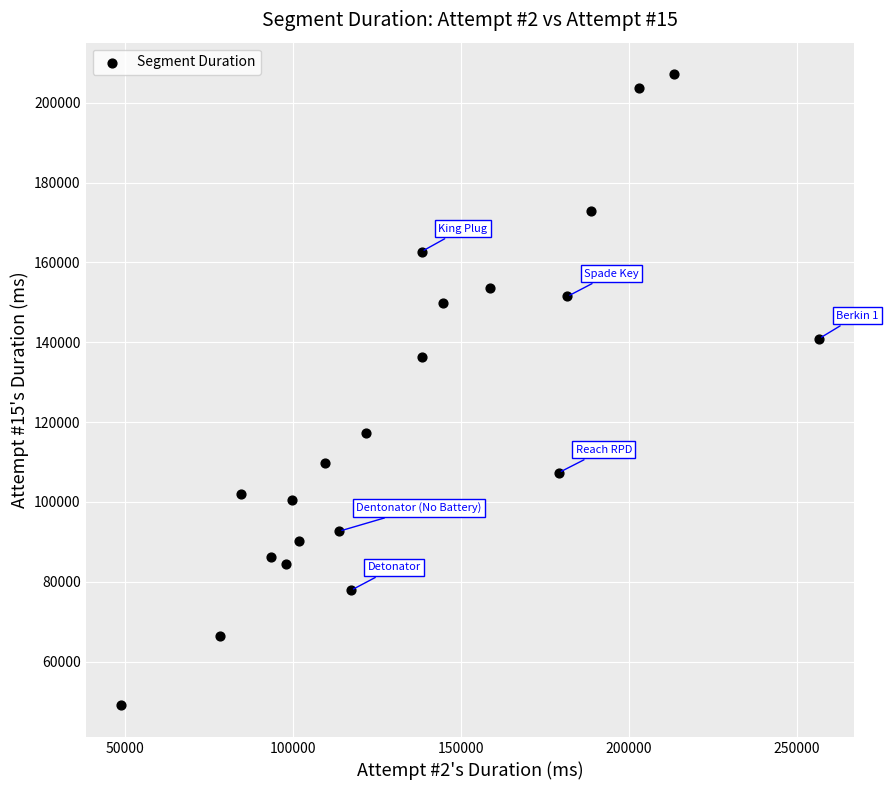

What is the range of Y values (max minus min)?

158142